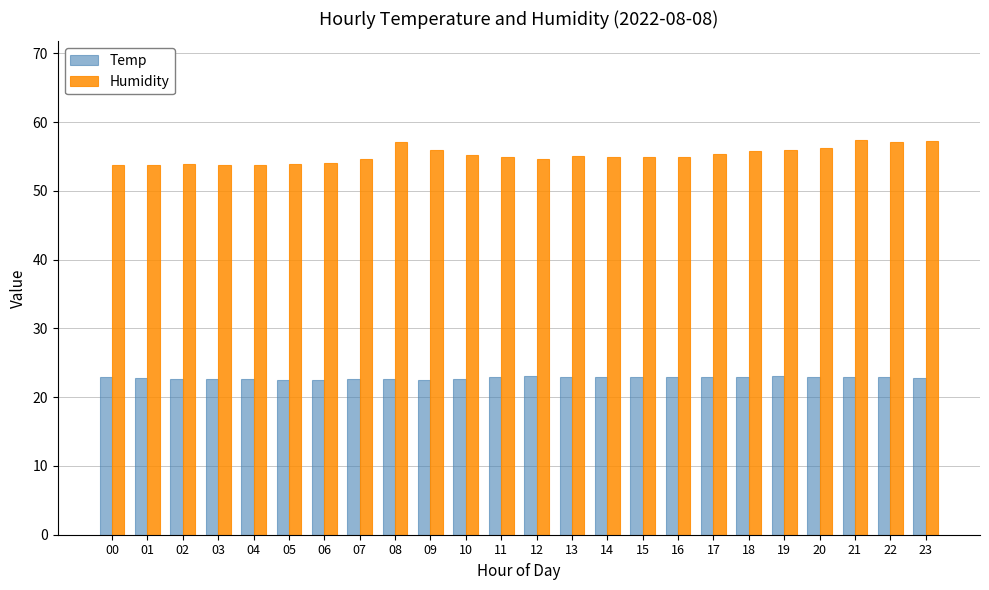

True or false: Humidity has a value of 38.0 at 20.

False